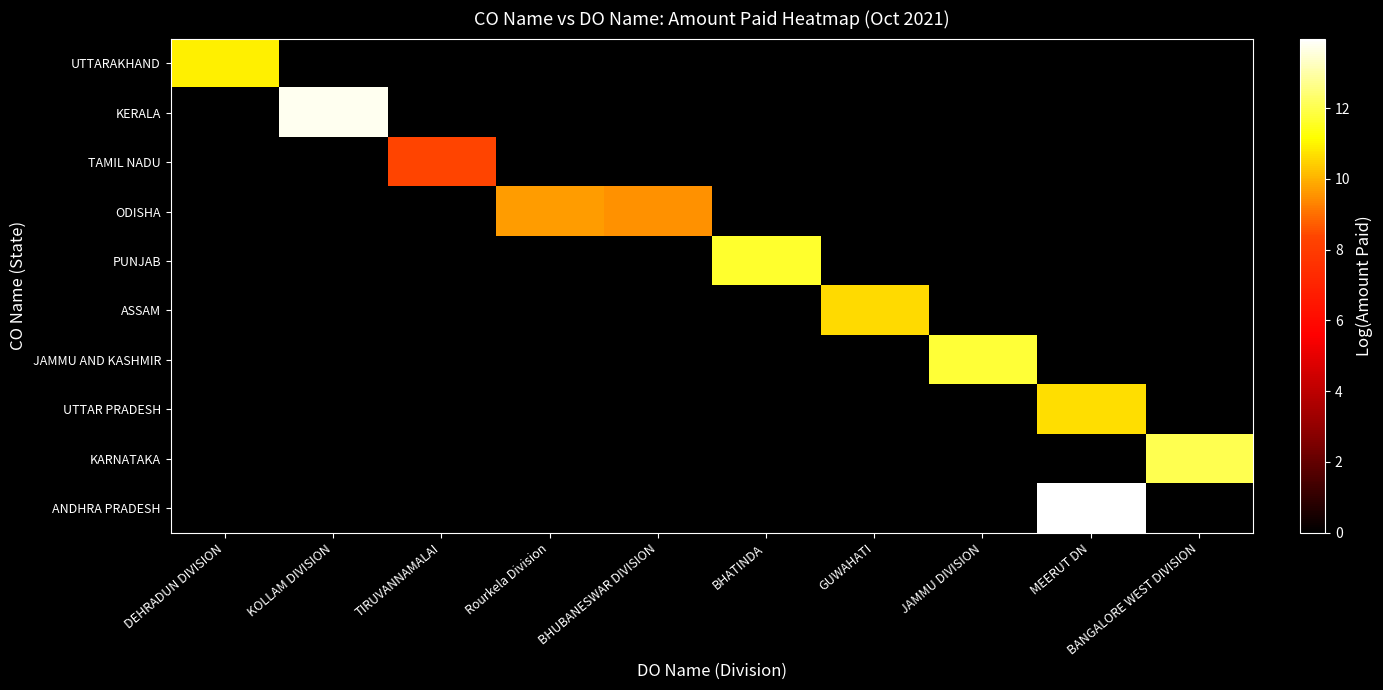

At how many categories does at least one series exceed 5?

10